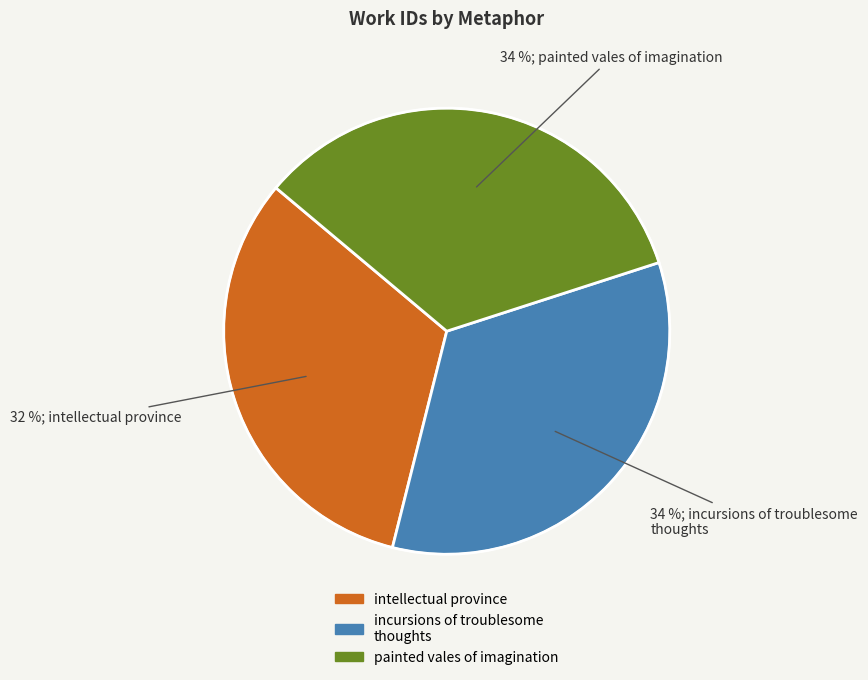

To the nearest percent, what is the difference between the painted vales of imagination and intellectual province slice percentages?

2%